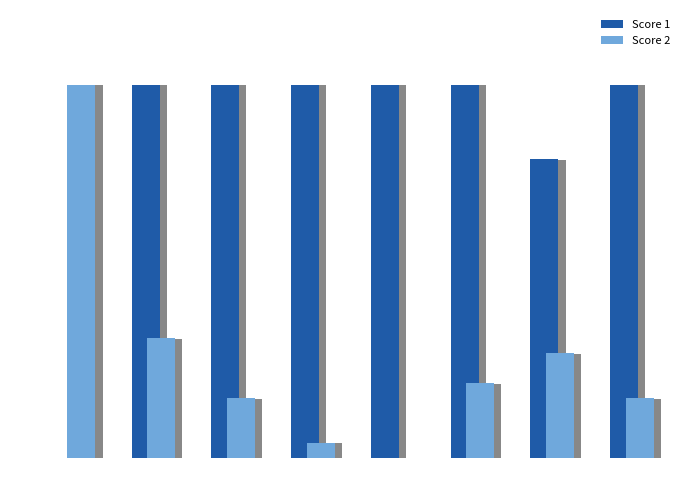

Which series has the largest range (max minus min)?

Score 1